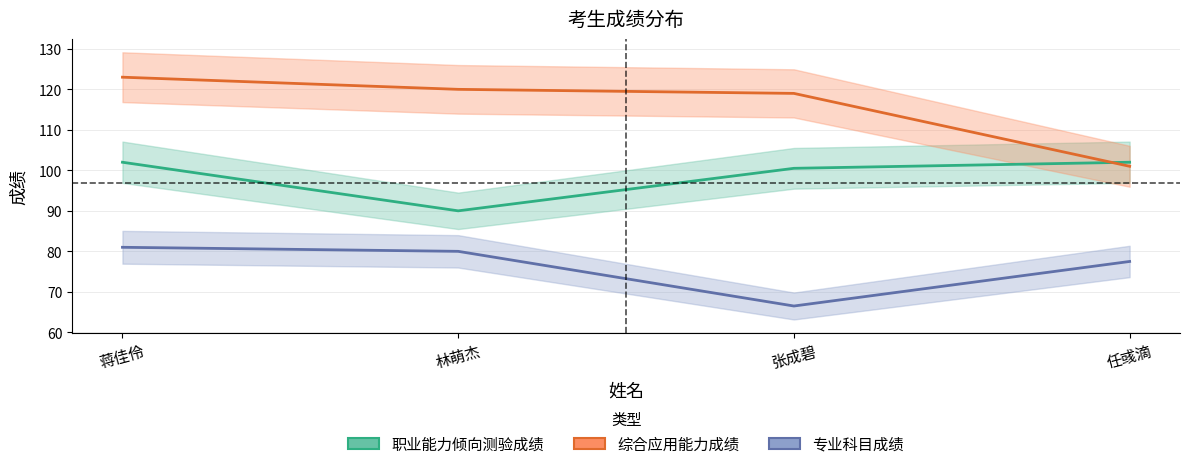

What is the difference between the second highest and second lowest values in the 职业能力倾向测验成绩 series?

1.5